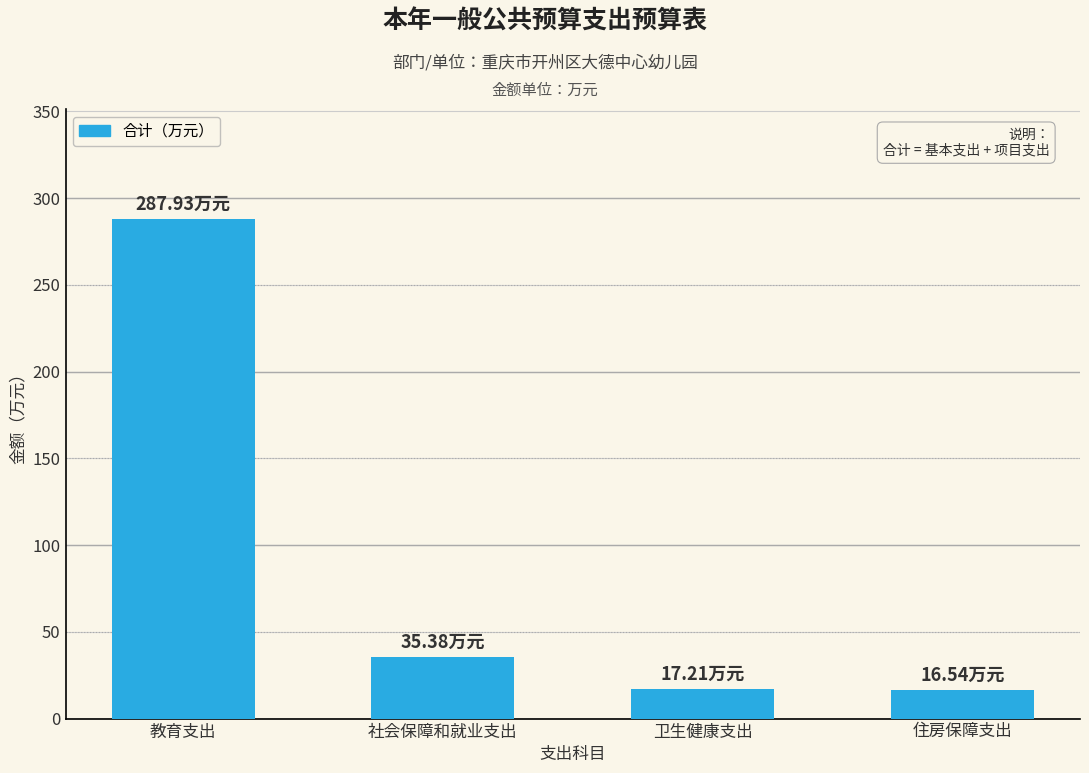

What is the label of the 2nd bar from the left?

社会保障和就业支出